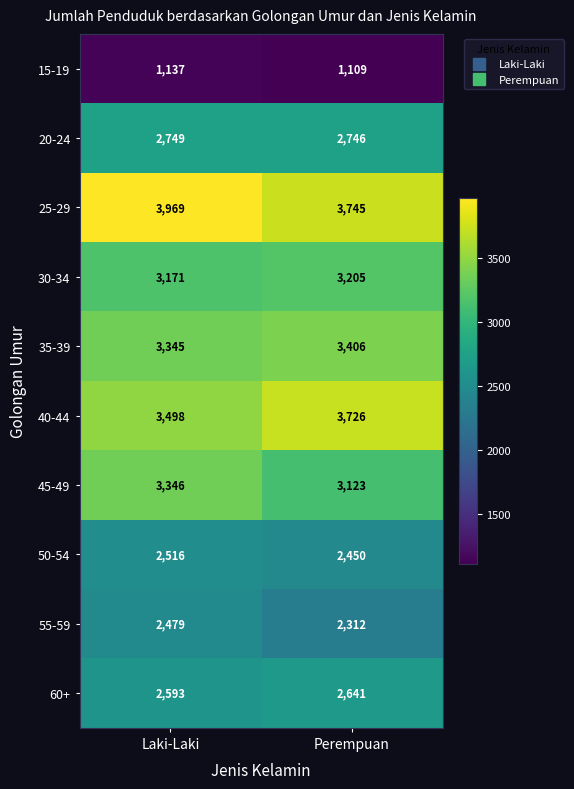

What is the difference between the 25-29 values at Perempuan and Laki-Laki?

224